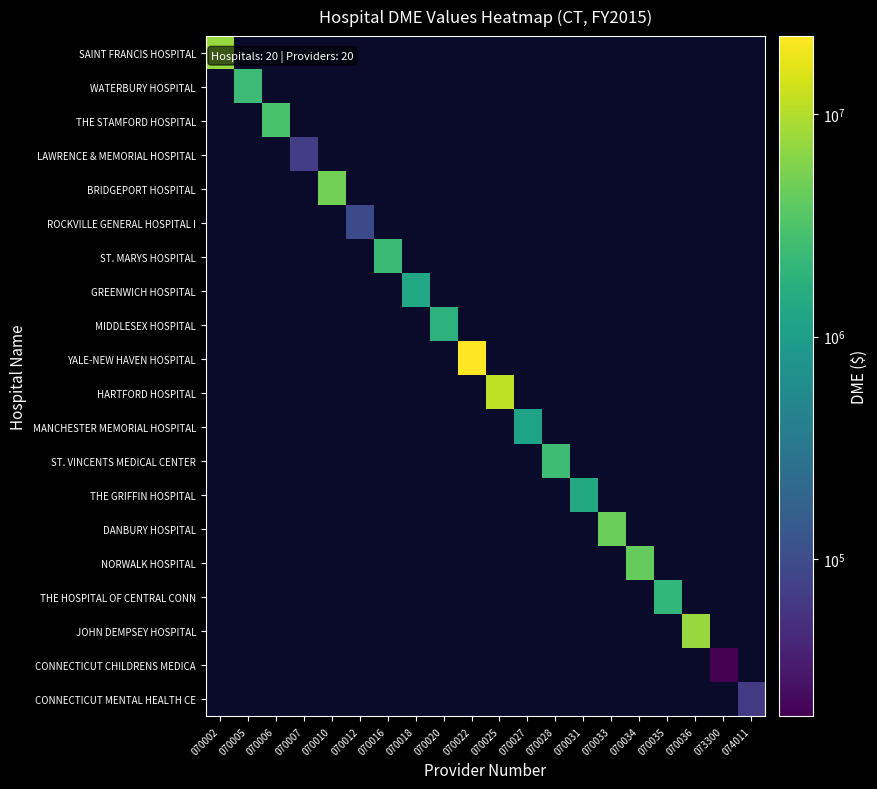

What is the greatest value displayed?

22450904.0